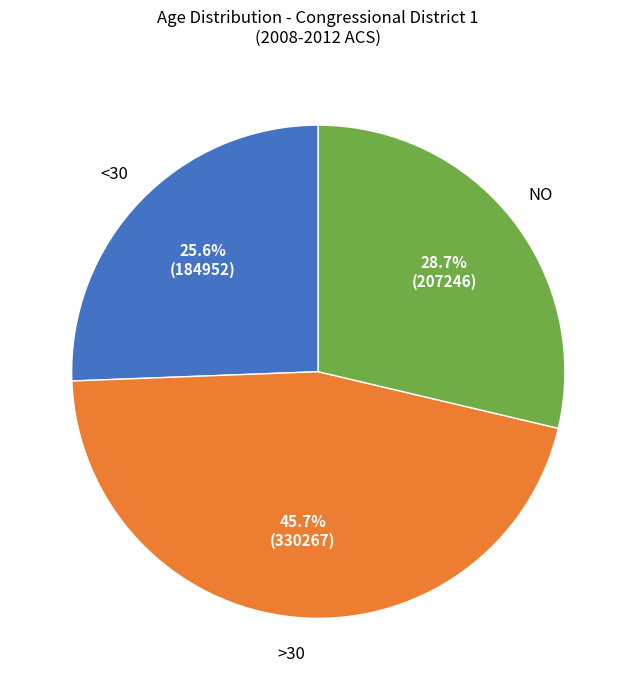

Is there any slice that represents more than half of the pie?

No